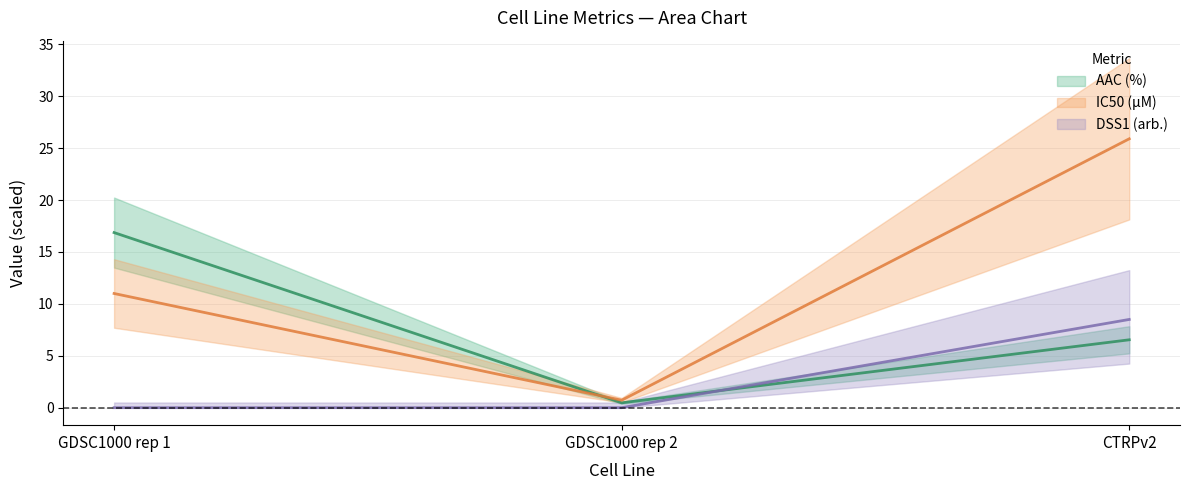

Which series has the largest total across all categories?

IC50 (µM)